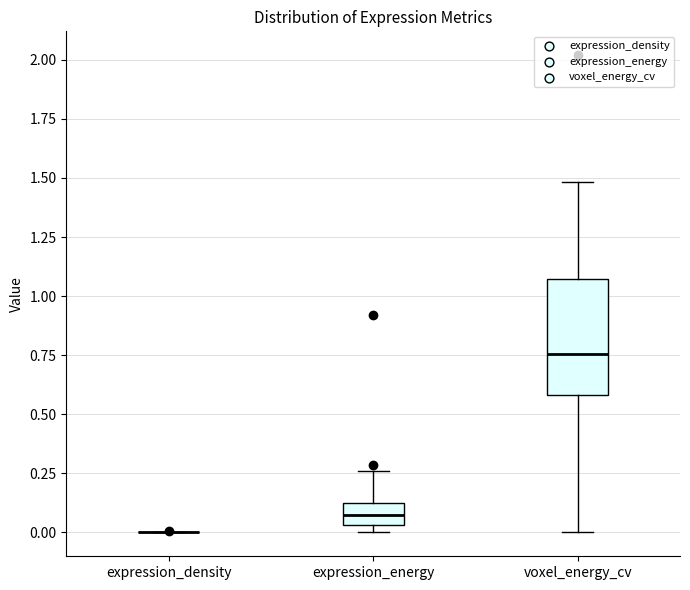

Reading left to right, transcribe this box plot: for each box, give where its median line is, the range the box spans, and where its two whiskers end, as read against the y-axis. The values are not printed on the chart, so give them approximately, as read against the axis.

expression_density: box collapsed to a line at 0.00, whiskers 0.00 to 0.00
expression_energy: median 0.10, box 0.05 to 0.15, whiskers 0.00 to 0.25
voxel_energy_cv: median 0.75, box 0.60 to 1.05, whiskers 0.00 to 1.50